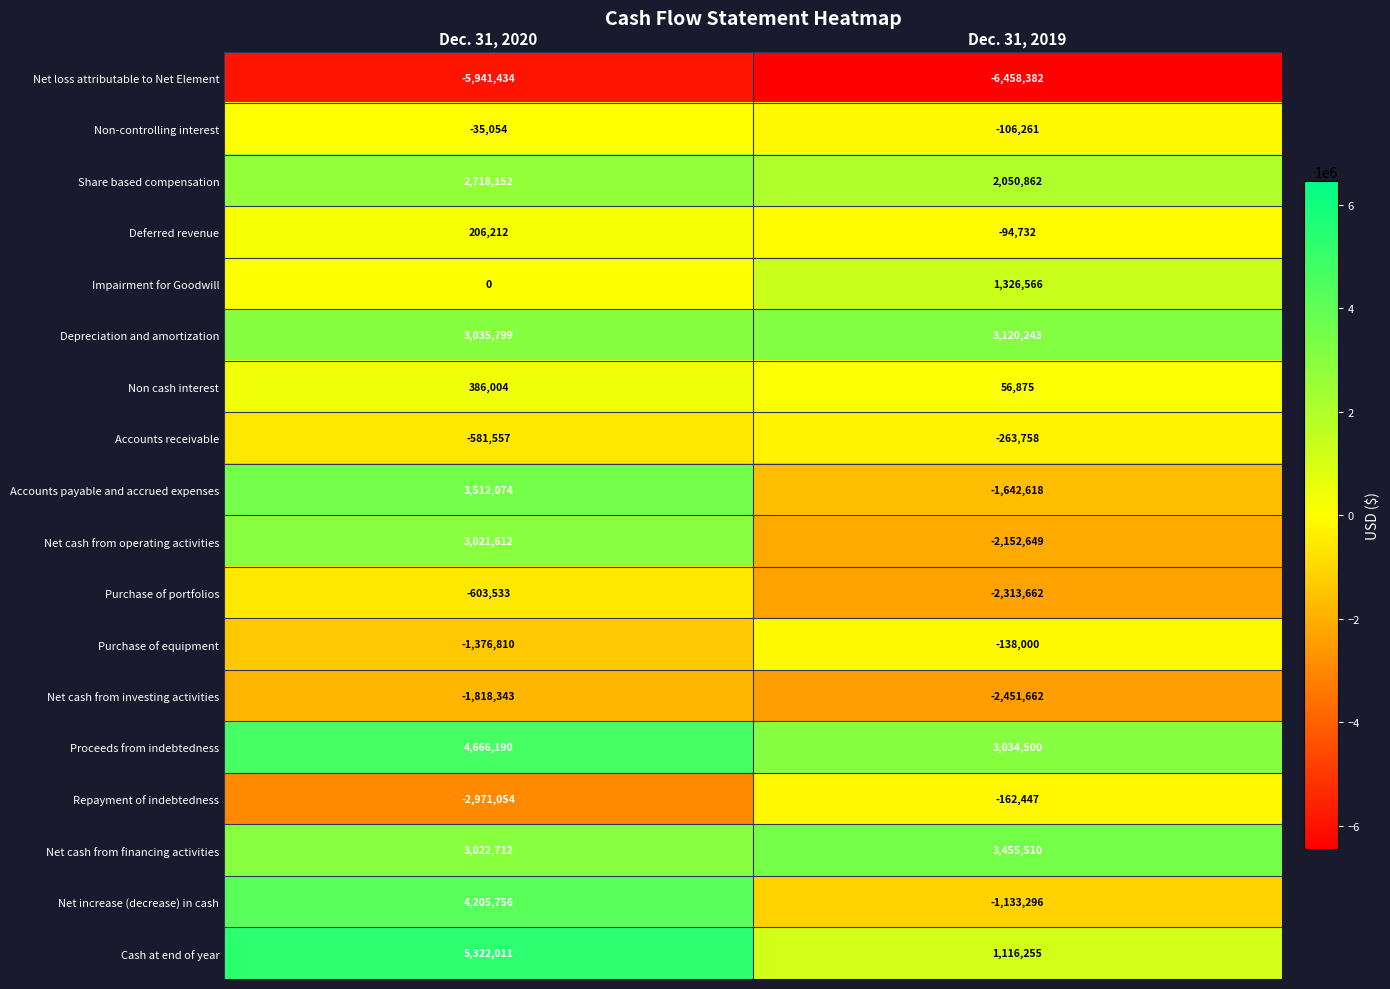

What is the maximum value shown in the chart?

5322011